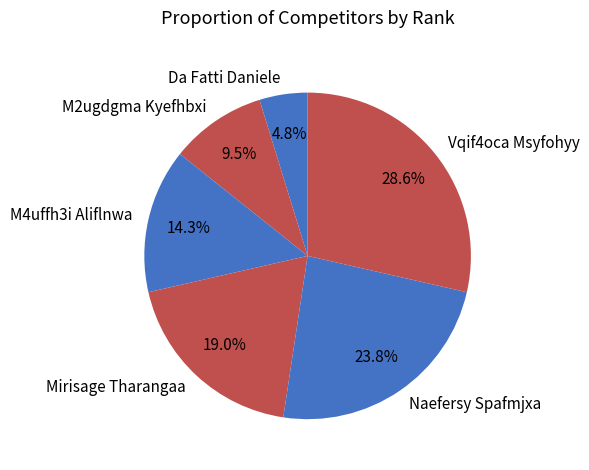

What is the largest slice in the pie chart?

Vqif4oca Msyfohyy